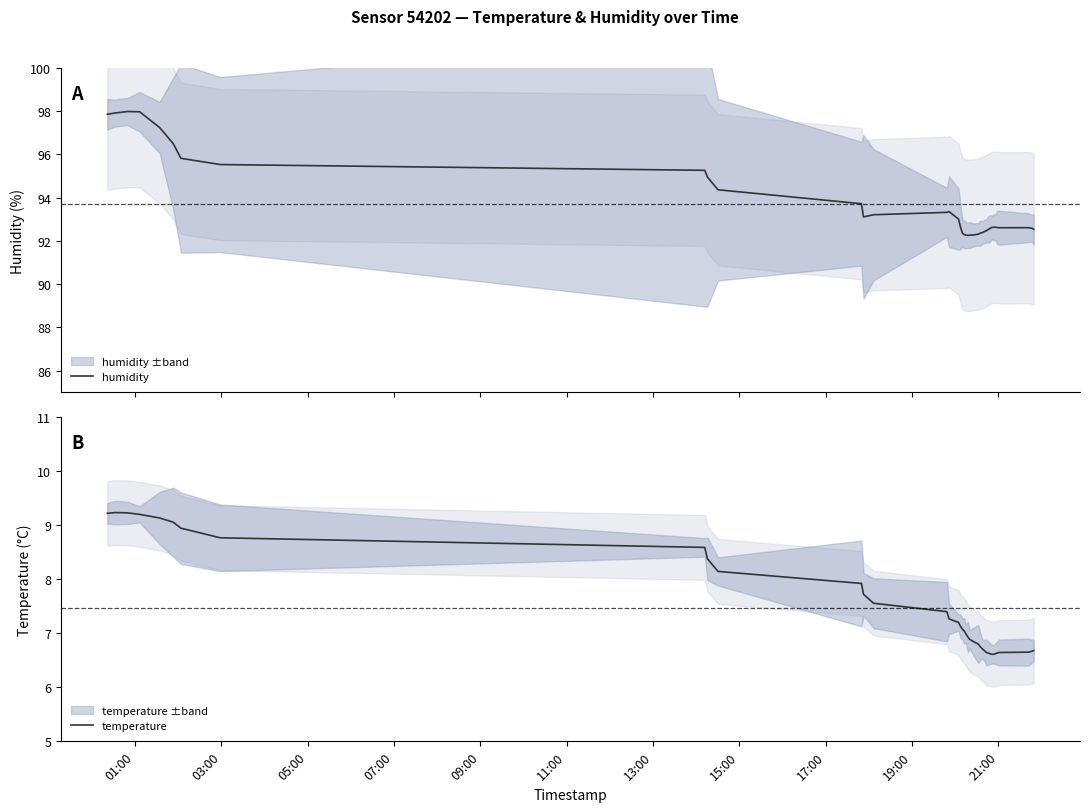

What is the maximum value for humidity?

98.0